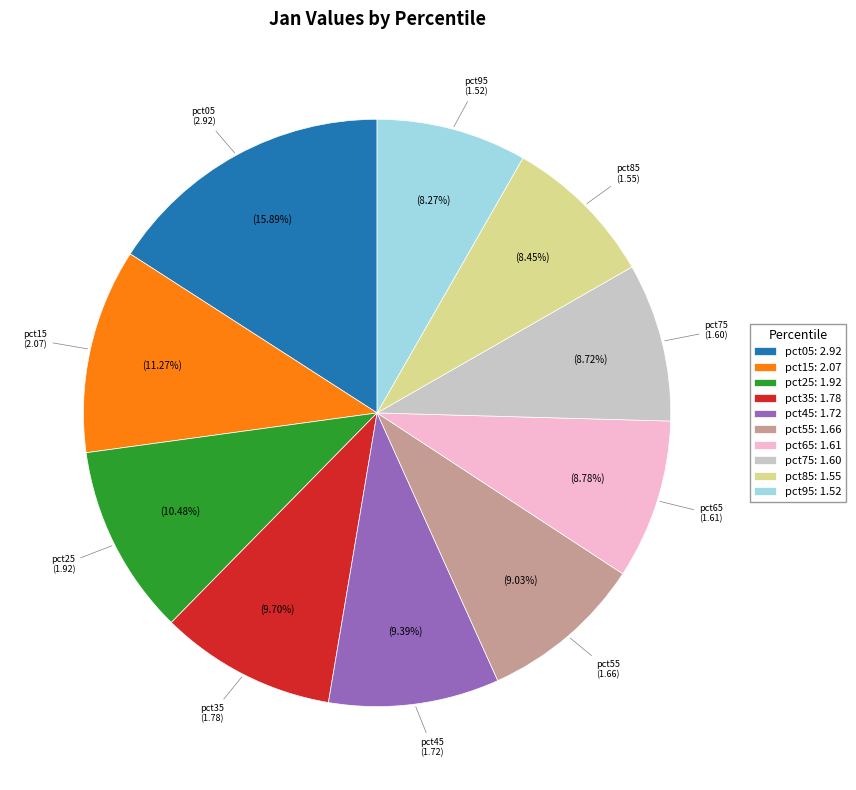

Which has a higher value, pct15: 2.07 or pct75: 1.60?

pct15: 2.07